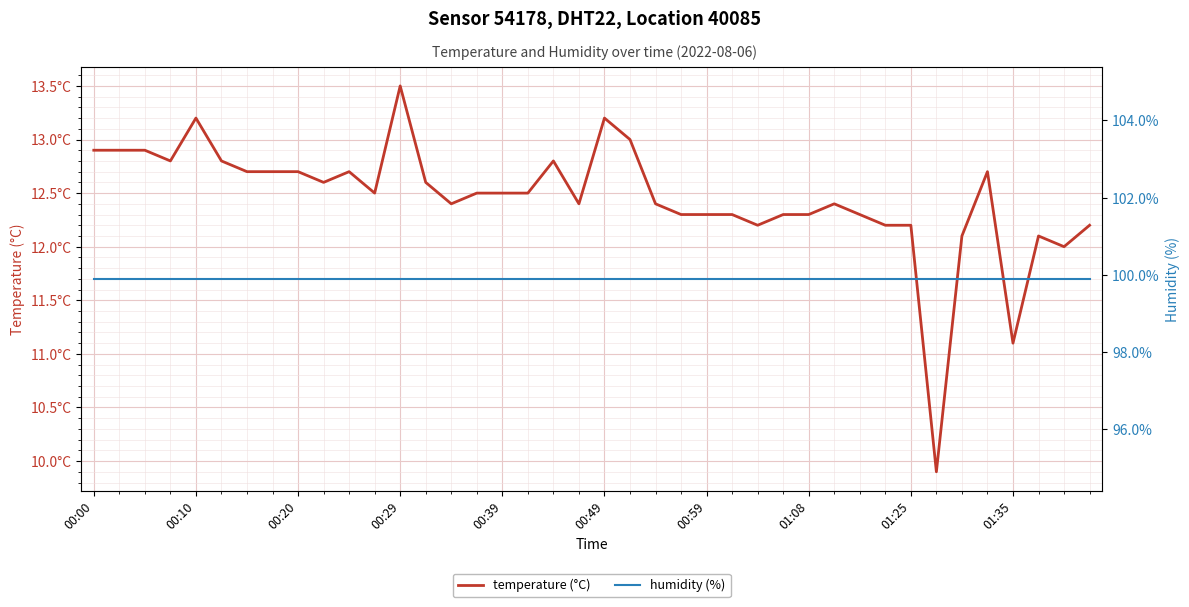

What are all the series names shown in the legend?

temperature (°C), humidity (%)